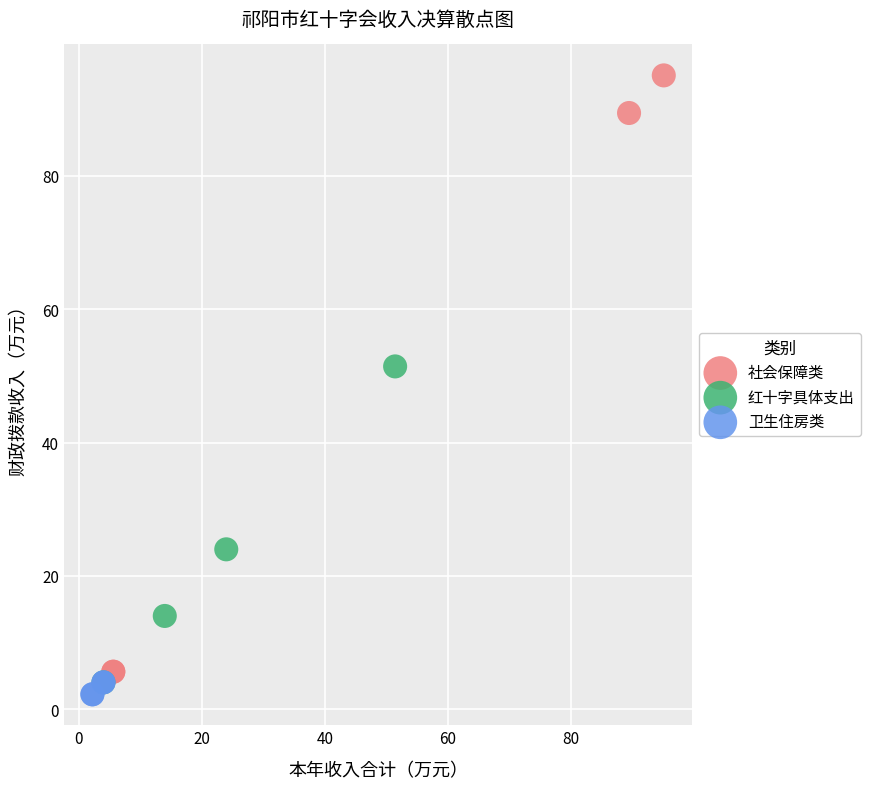

What are all the series names shown in the legend?

社会保障类, 红十字具体支出, 卫生住房类